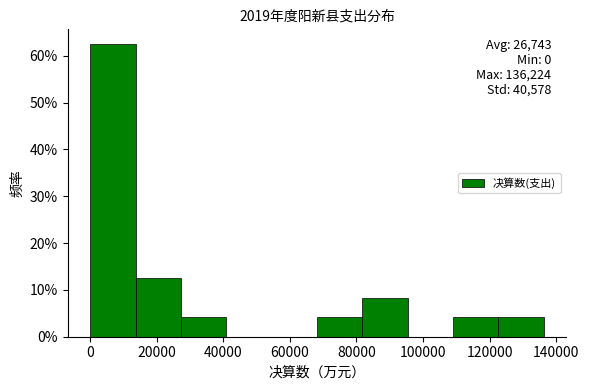

Which range on the x-axis has the tallest bar?

0 to 14000